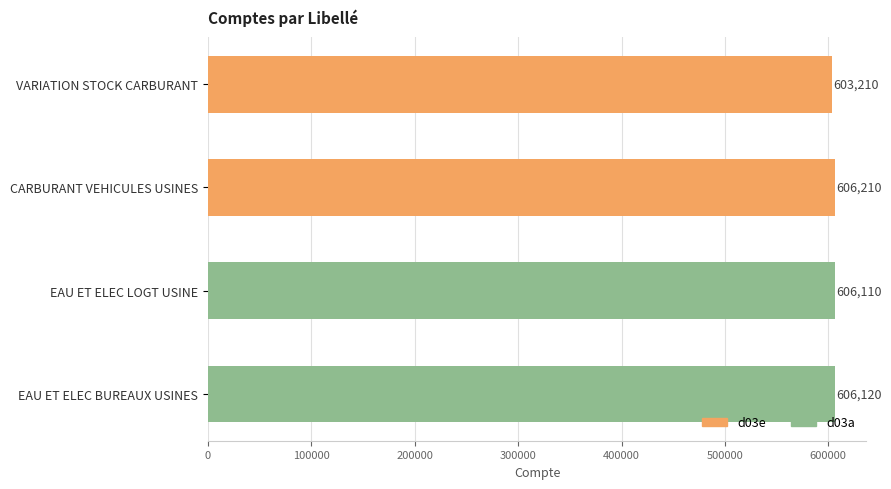

Count the number of data series in this chart.

1